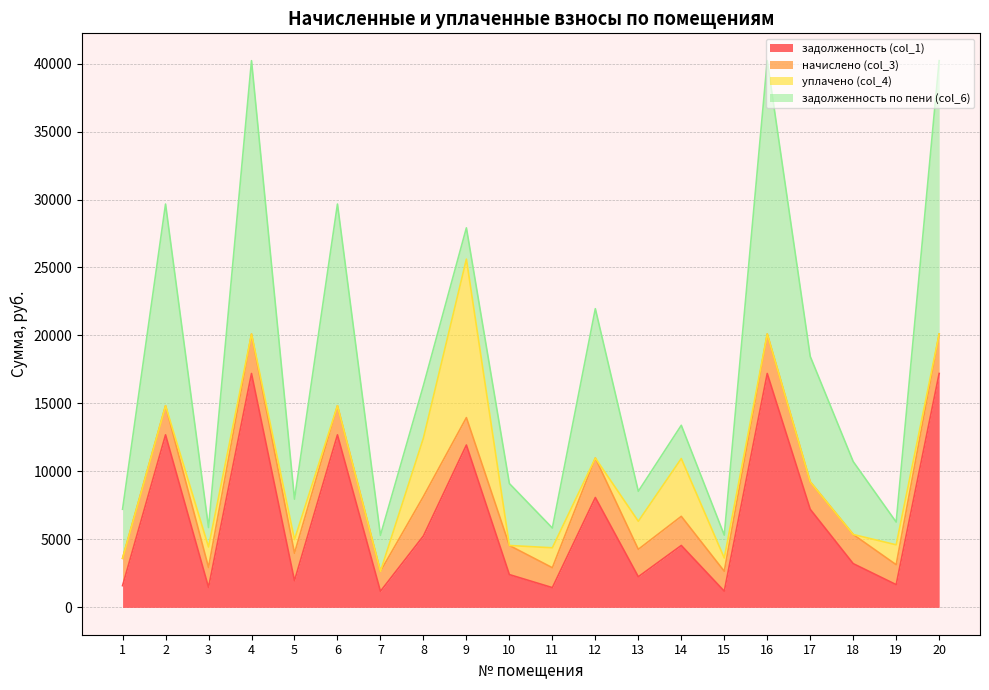

What is the total value across all series at 18?

10723.8